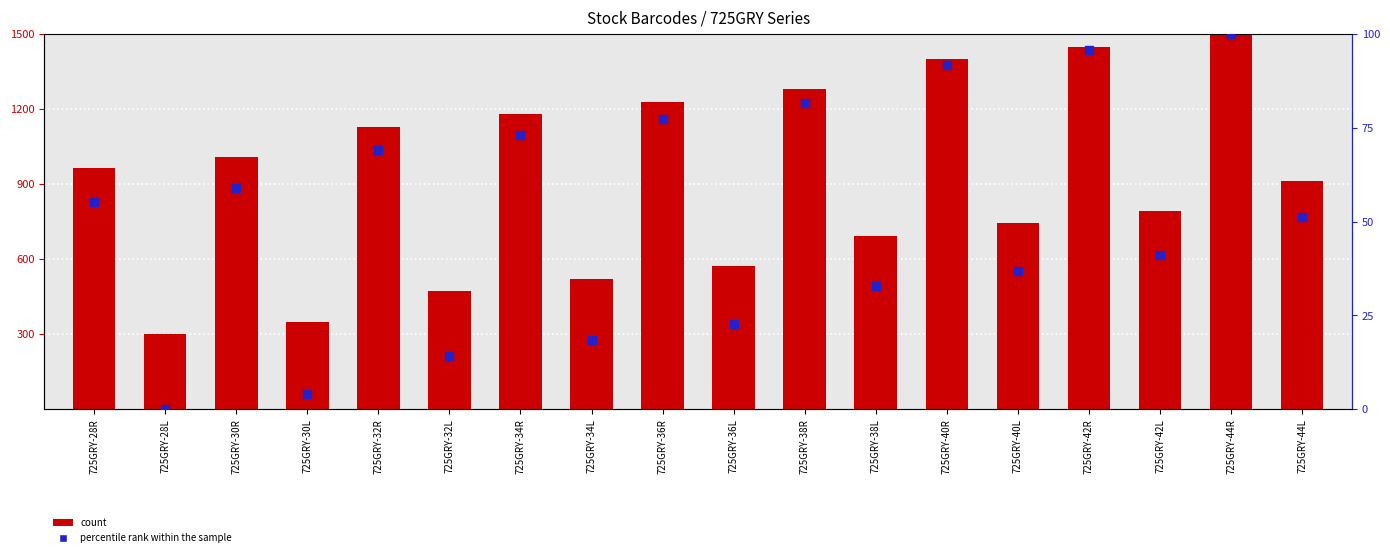

What are all the series names shown in the legend?

count, percentile rank within the sample